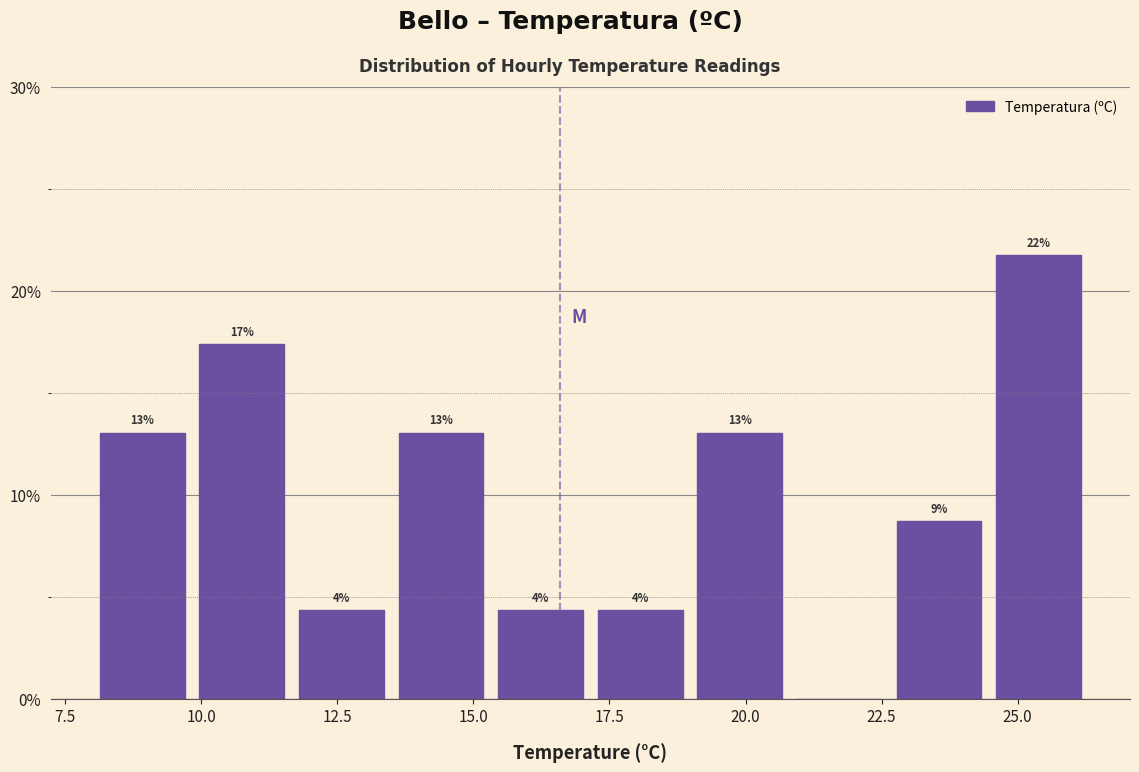

Read against the x-axis, roughly where is the centre of the tallest bar?

25.5